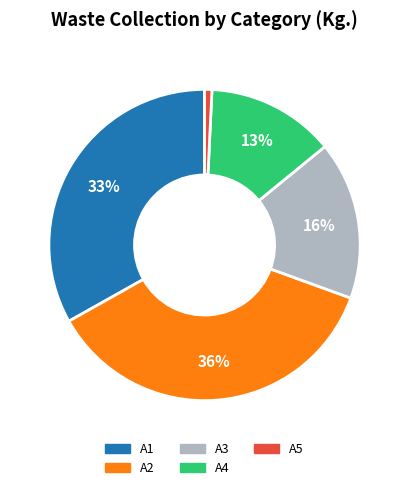

Count the number of slices in the pie.

5